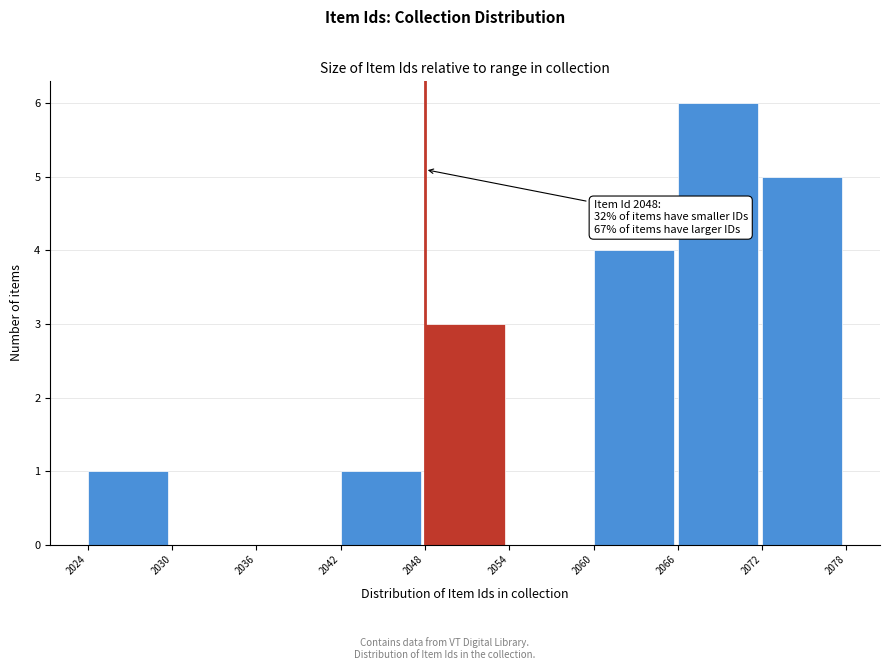

Over which range of the x-axis is the bar tallest?

2066 to 2072